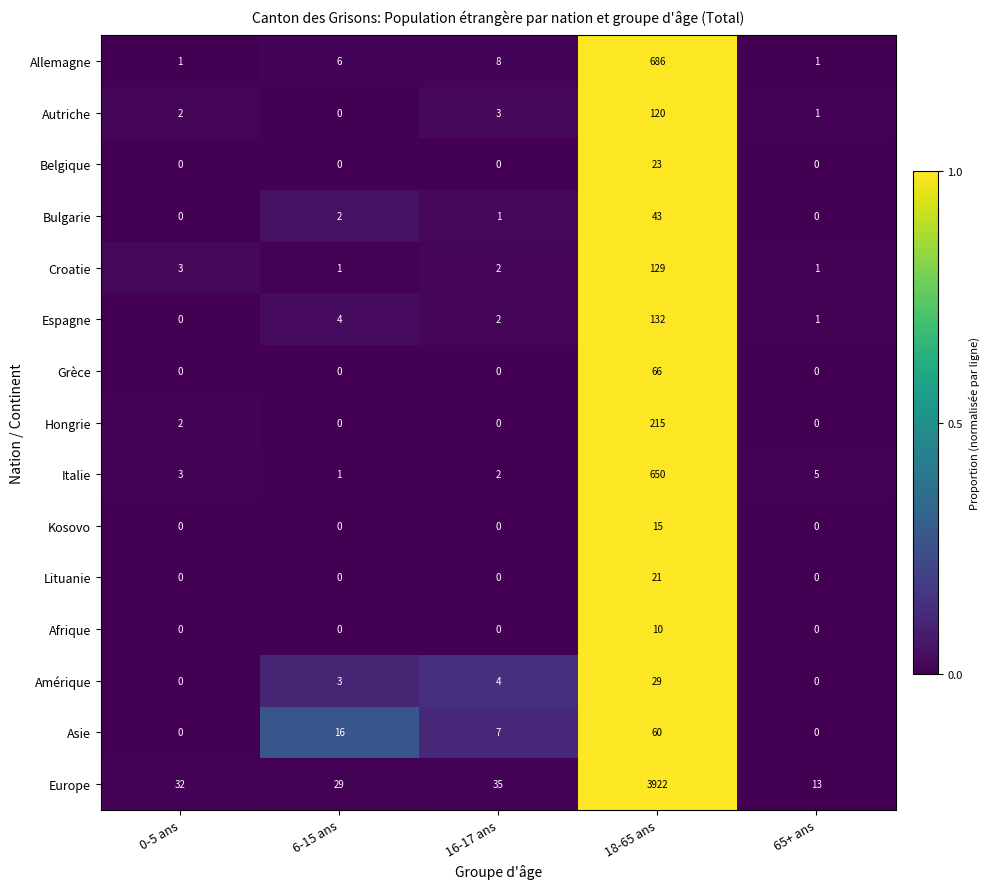

Count the Asie values in the range 0 to 16.

4